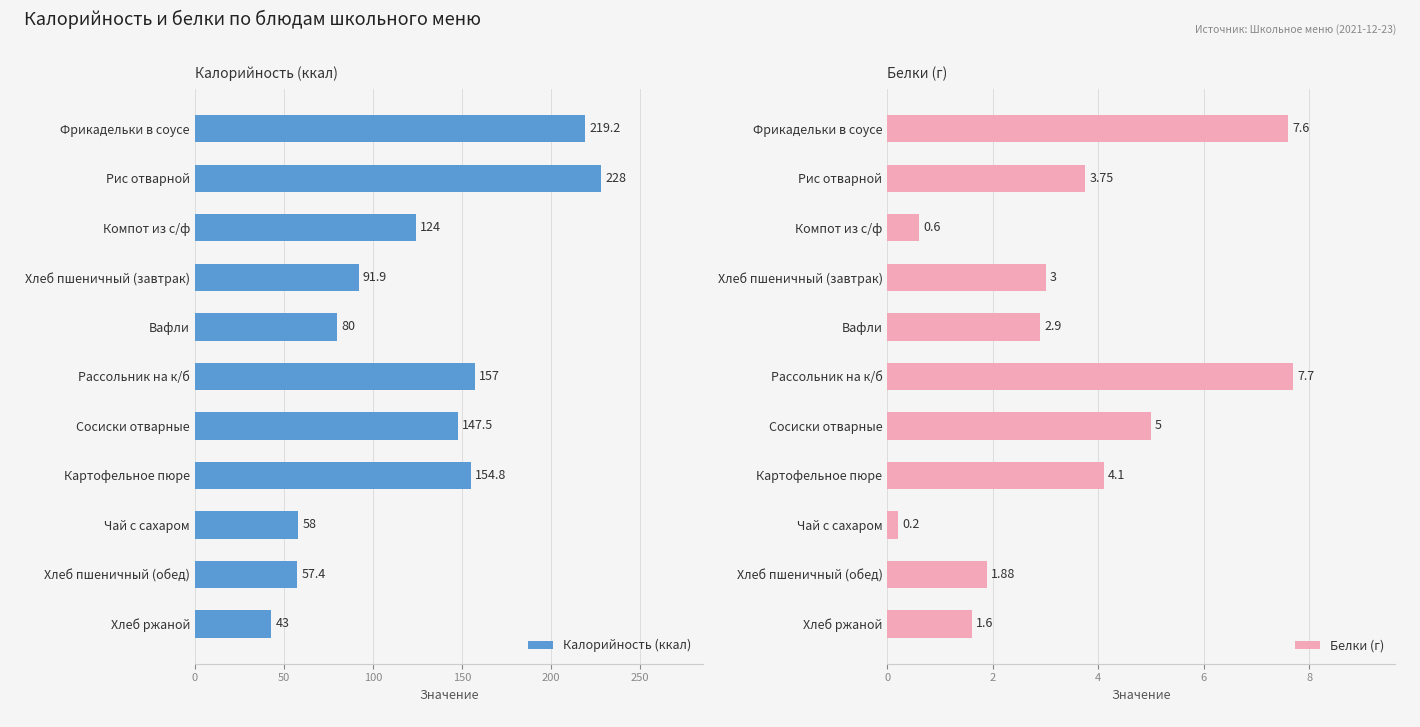

Reading right to left, what are all the values shown in this chart?

Калорийность (ккал): 43.0	57.4	58.0	154.8	147.5	157.0	80.0	91.9	124.0	228.0	219.2
Белки (г): 1.6	1.9	0.2	4.1	5.0	7.7	2.9	3.0	0.6	3.8	7.6